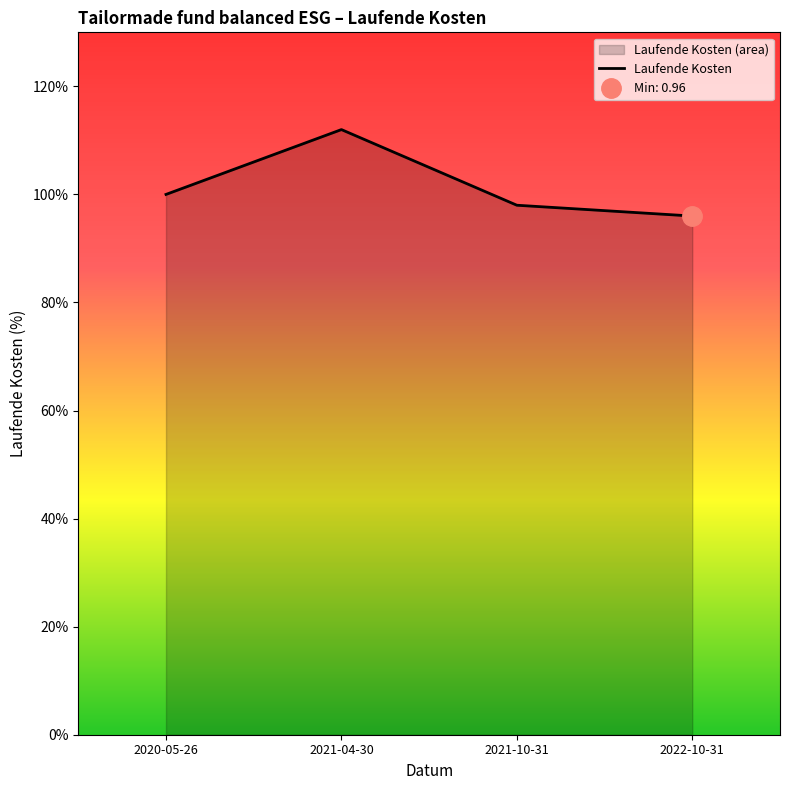

What is the sum of the values at 2022-10-31 and 2021-04-30?

2.1